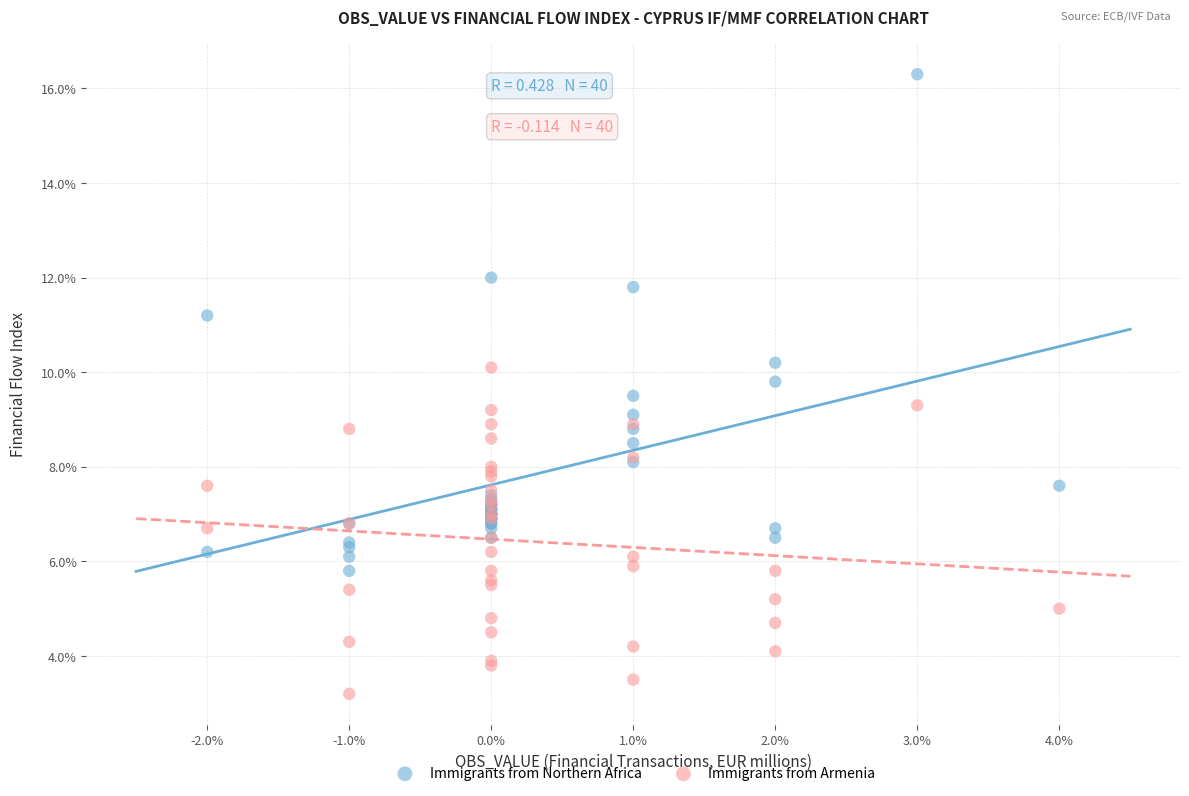

What are all the series names shown in the legend?

Immigrants from Northern Africa, Immigrants from Armenia